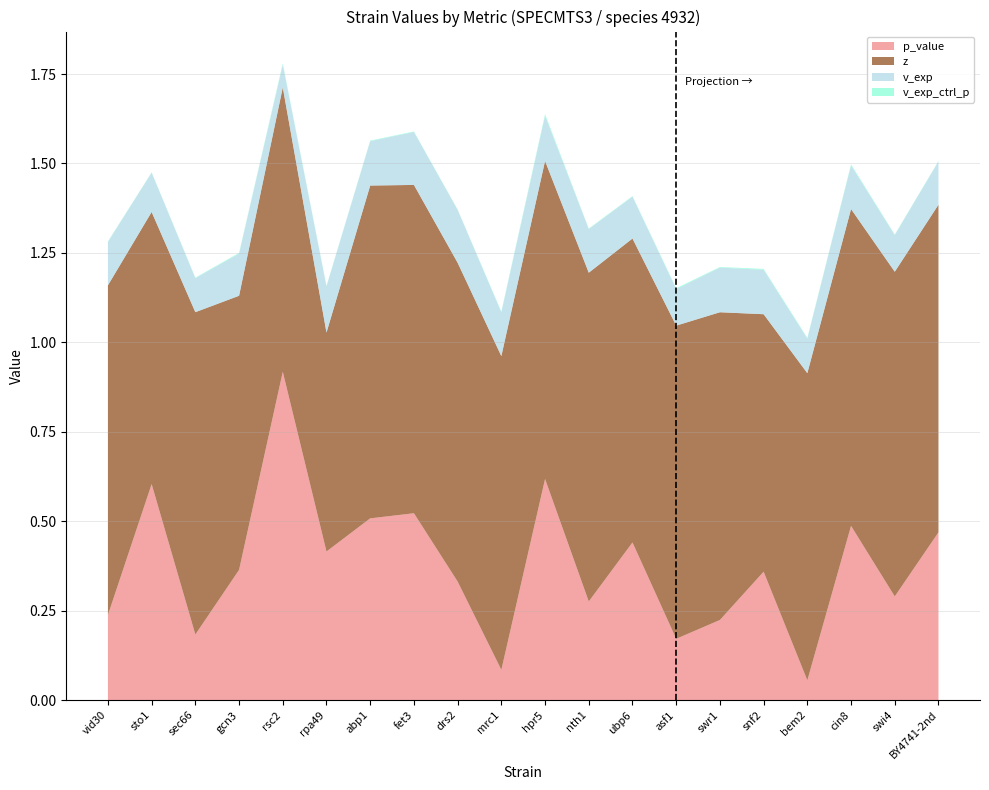

Reading left to right, what are all the values shown in this chart?

p_value: vid30=0.2	sto1=0.6	sec66=0.2	gcn3=0.4	rsc2=0.9	rpa49=0.4	abp1=0.5	fet3=0.5	drs2=0.3	mrc1=0.1	hpr5=0.6	nth1=0.3	ubp6=0.4	asf1=0.2	swr1=0.2	snf2=0.4	bem2=0.1	cin8=0.5	swi4=0.3	BY4741-2nd=0.5
z: vid30=0.9	sto1=0.8	sec66=0.9	gcn3=0.8	rsc2=0.8	rpa49=0.6	abp1=0.9	fet3=0.9	drs2=0.9	mrc1=0.9	hpr5=0.9	nth1=0.9	ubp6=0.8	asf1=0.9	swr1=0.9	snf2=0.7	bem2=0.9	cin8=0.9	swi4=0.9	BY4741-2nd=0.9
v_exp: vid30=0.1	sto1=0.1	sec66=0.1	gcn3=0.1	rsc2=0.1	rpa49=0.1	abp1=0.1	fet3=0.1	drs2=0.1	mrc1=0.1	hpr5=0.1	nth1=0.1	ubp6=0.1	asf1=0.1	swr1=0.1	snf2=0.1	bem2=0.1	cin8=0.1	swi4=0.1	BY4741-2nd=0.1
v_exp_ctrl_p: vid30=0.0	sto1=0.0	sec66=0.0	gcn3=0.0	rsc2=0.0	rpa49=0.0	abp1=0.0	fet3=0.0	drs2=0.0	mrc1=0.0	hpr5=0.0	nth1=0.0	ubp6=0.0	asf1=0.0	swr1=0.0	snf2=0.0	bem2=0.0	cin8=0.0	swi4=0.0	BY4741-2nd=0.0